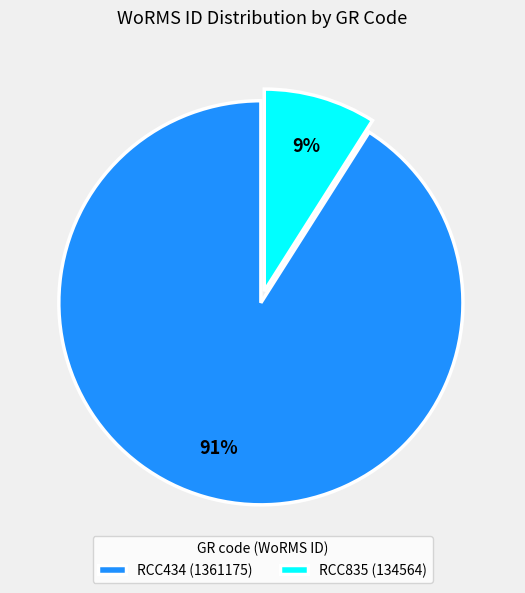

What percentage is the RCC434 slice, to the nearest percent?

91%